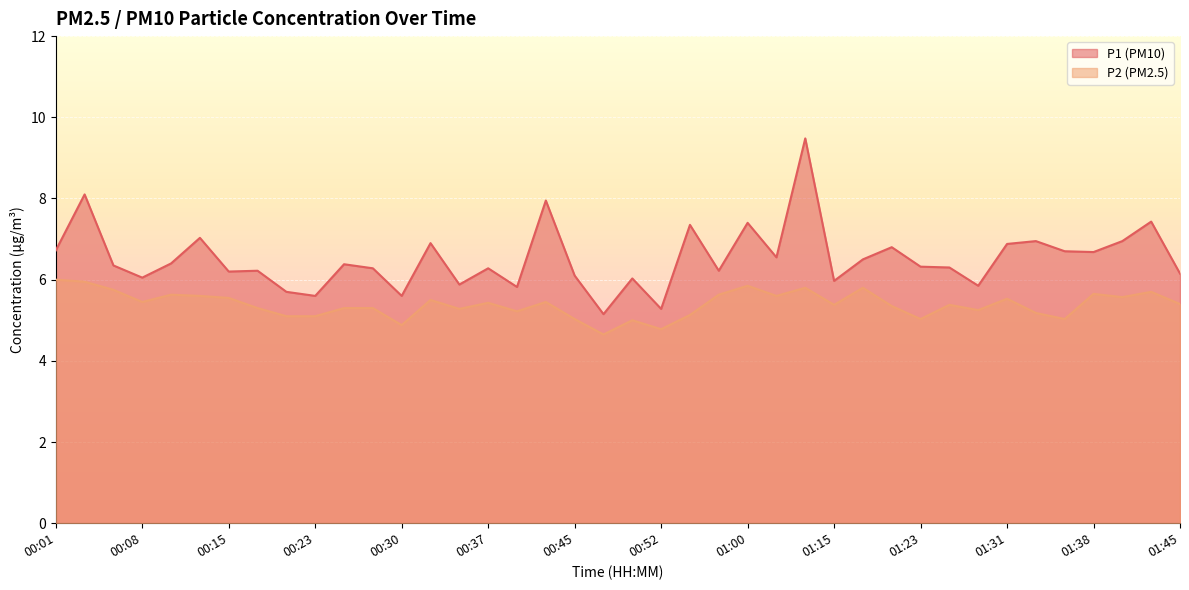

Is the value of P2 at 01:26 greater than the value of P1 at 00:55?

No